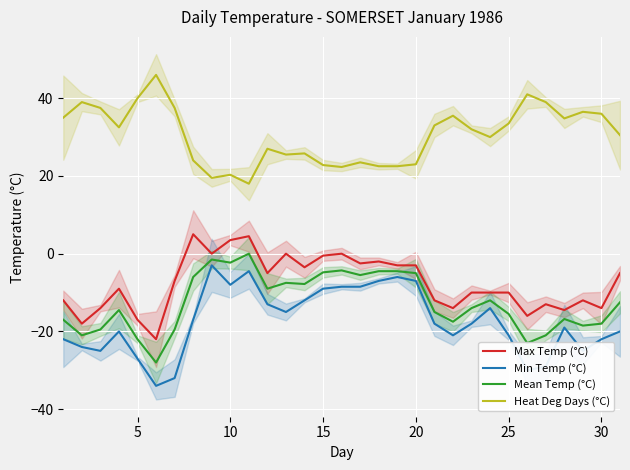

What is the lowest value of the Mean Temp (°C) series?

-28.0